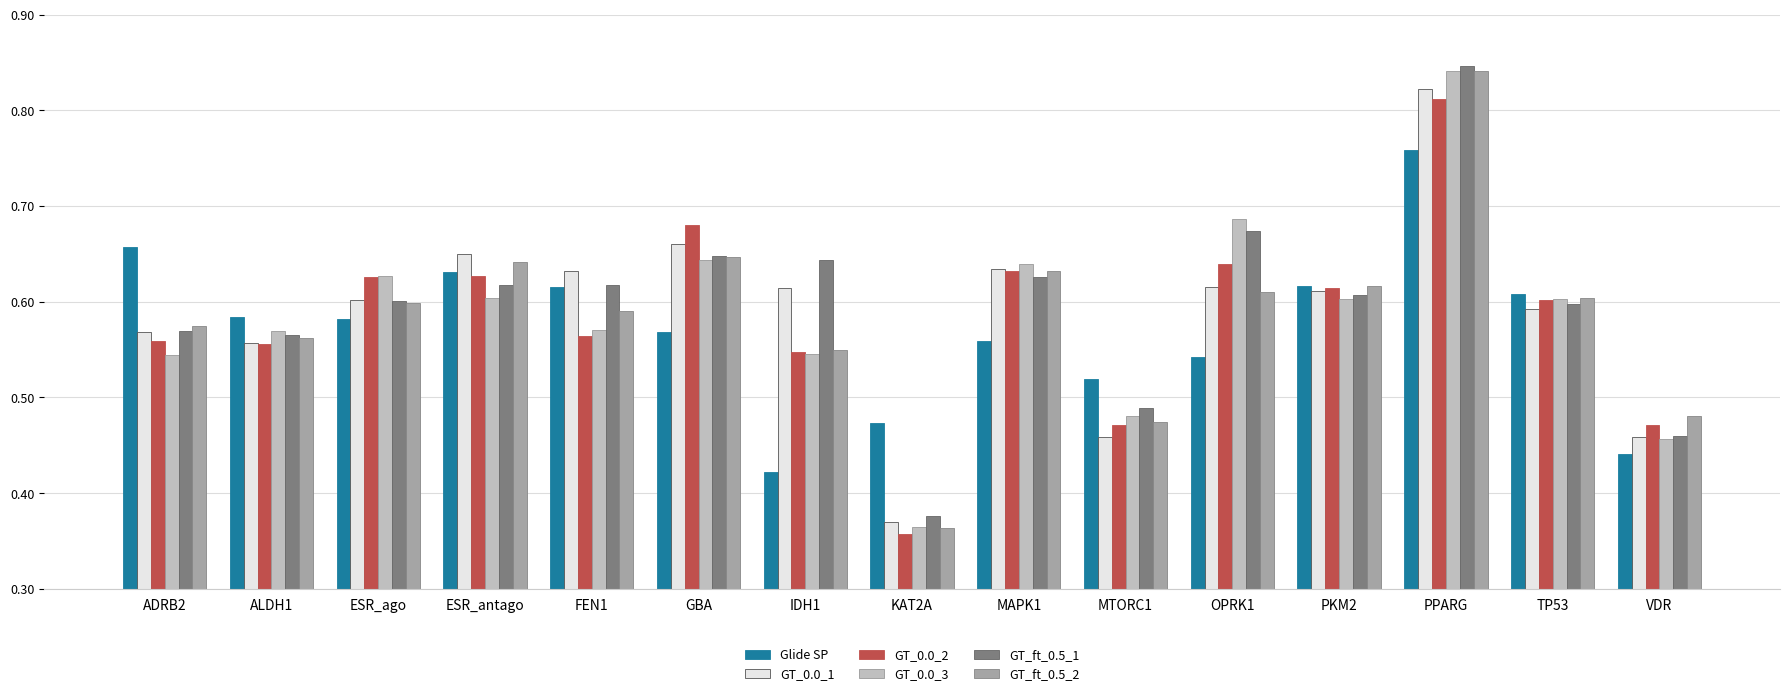

What is the label of the 9th bar from the right?

IDH1